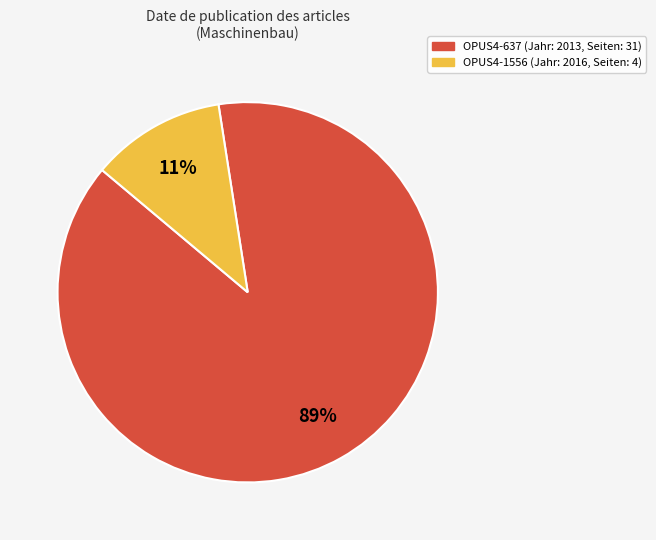

To the nearest percent, what is the average slice percentage?

50%